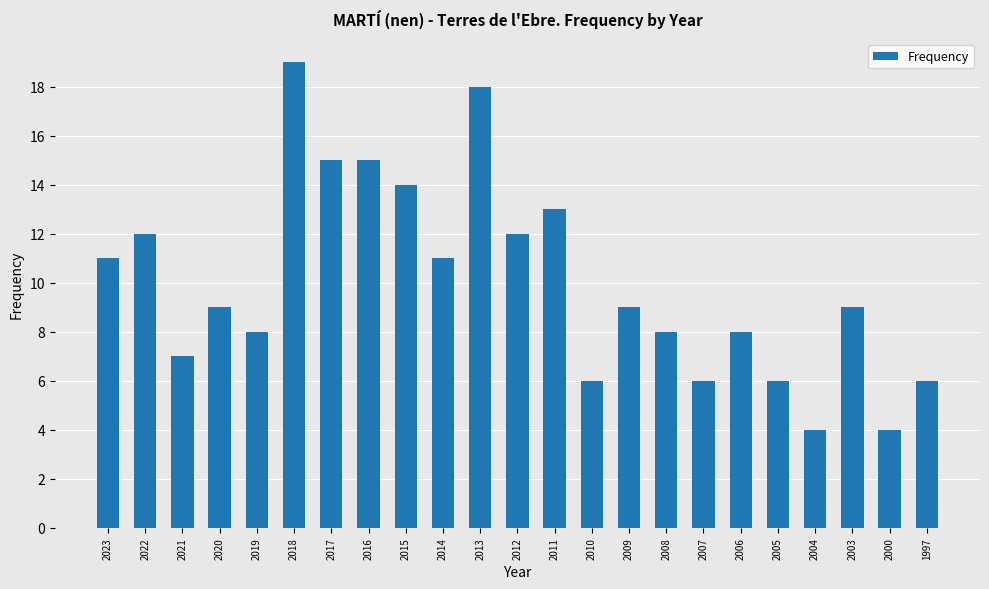

What value does the data have at 2017?

15